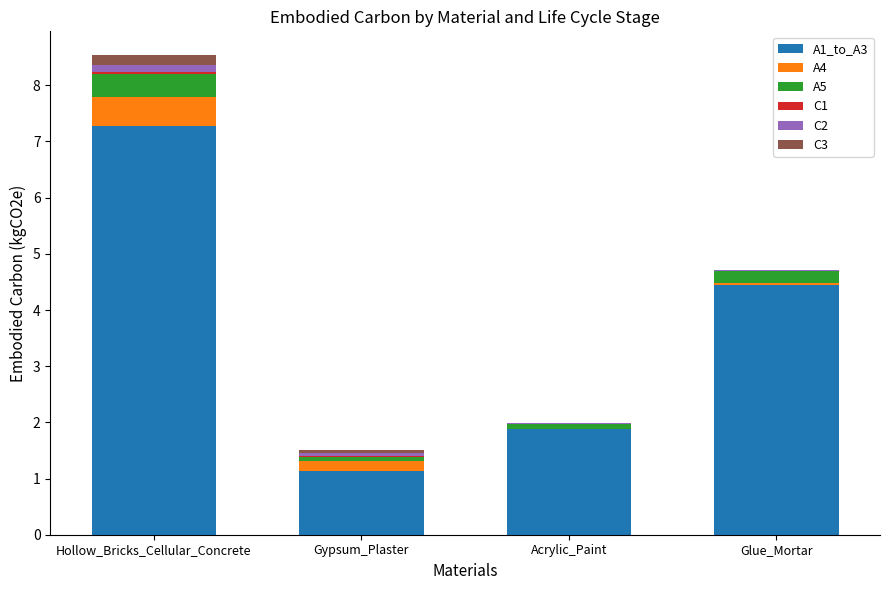

How many values in the A1_to_A3 series exceed 4?

2